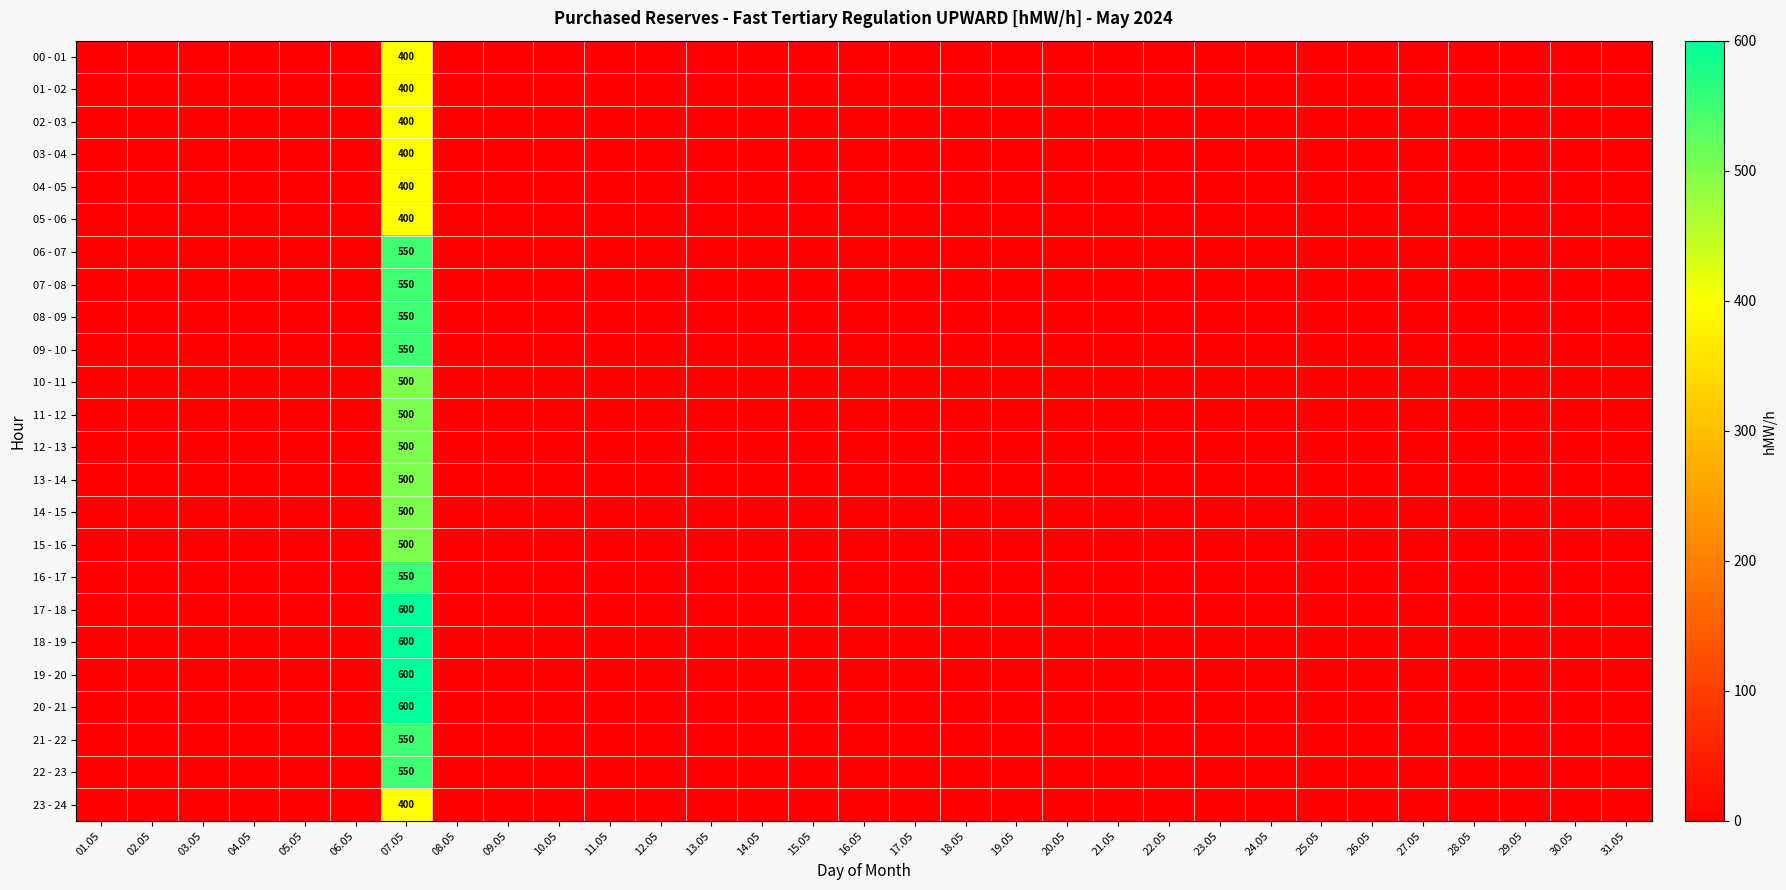

The 21 - 22 series shows 269 at 28.05. True or false?

False